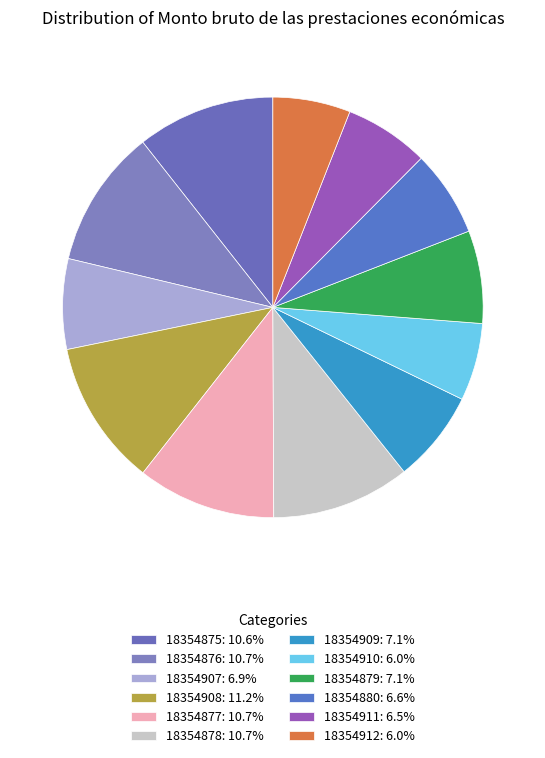

Count the number of slices in the pie.

12